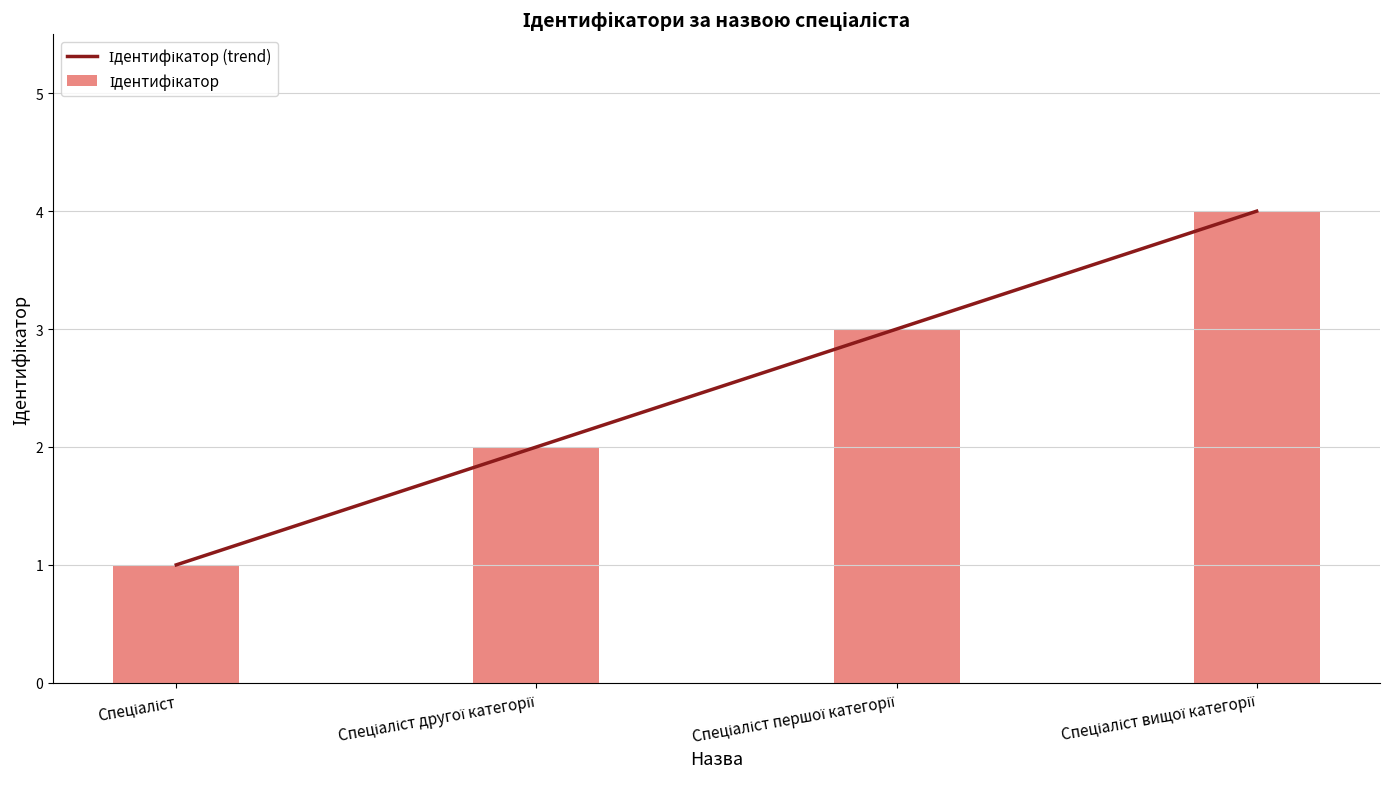

What is the label of the 1st bar from the left?

Спеціаліст